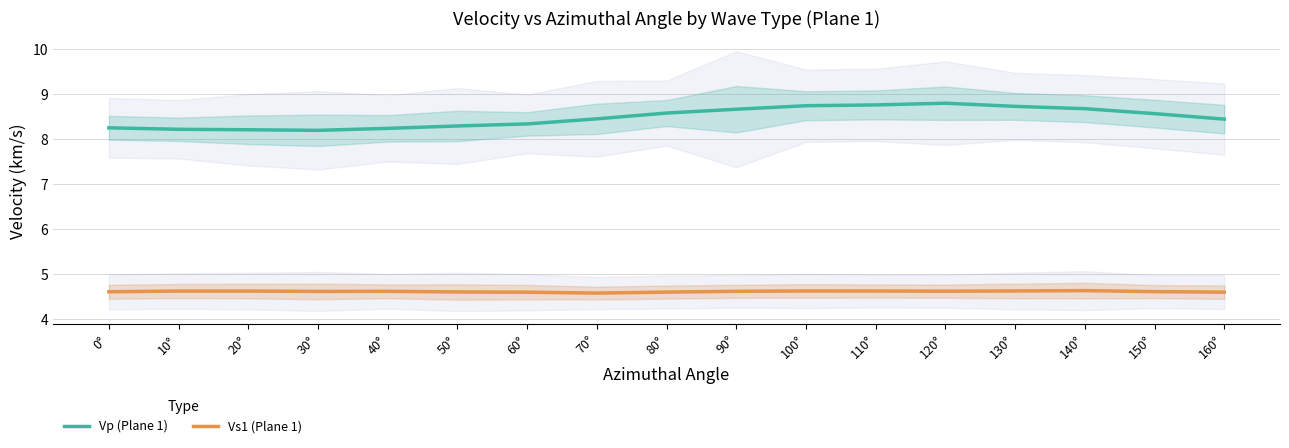

At which category is the sum across all series the highest?

120°